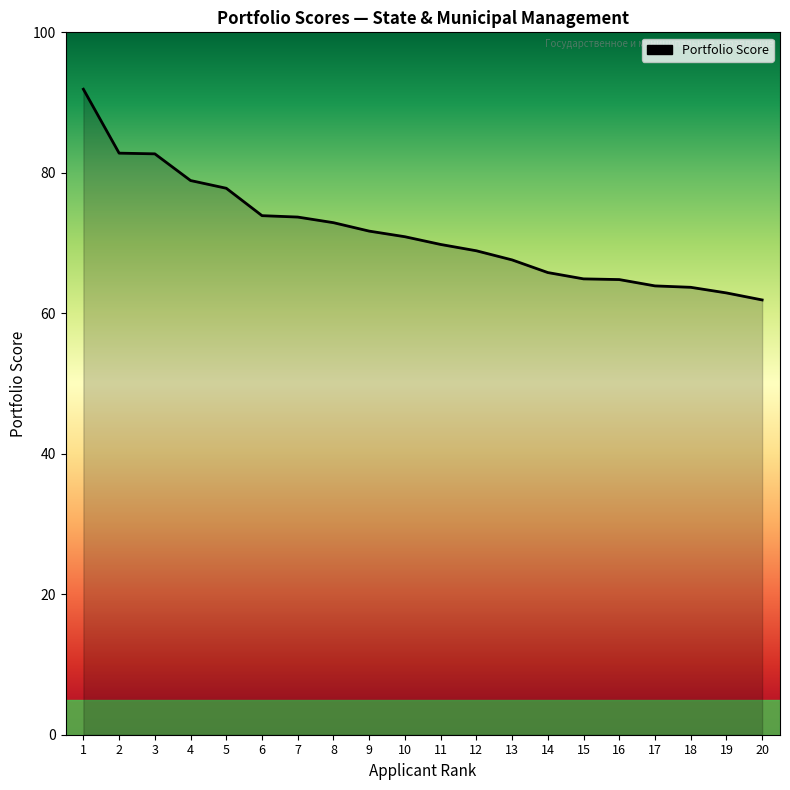

How many lines are shown in the chart?

1